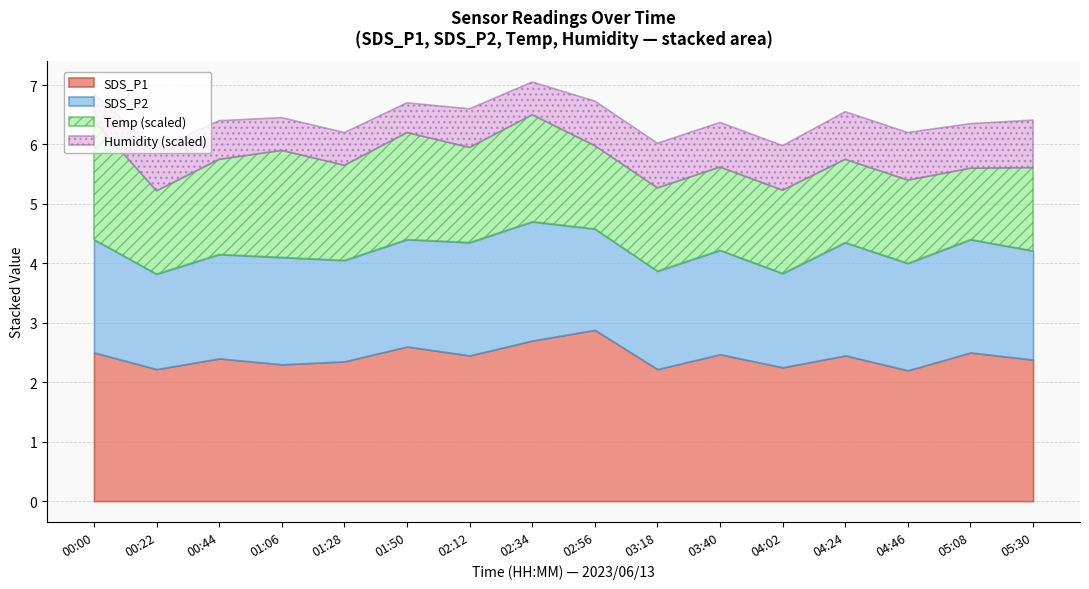

Which series has the widest spread of values?

SDS_P1